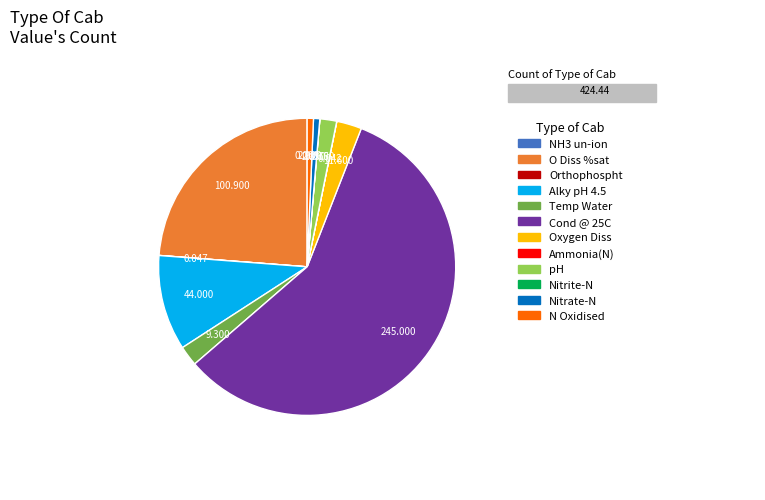

Is there any slice that represents more than half of the pie?

Yes